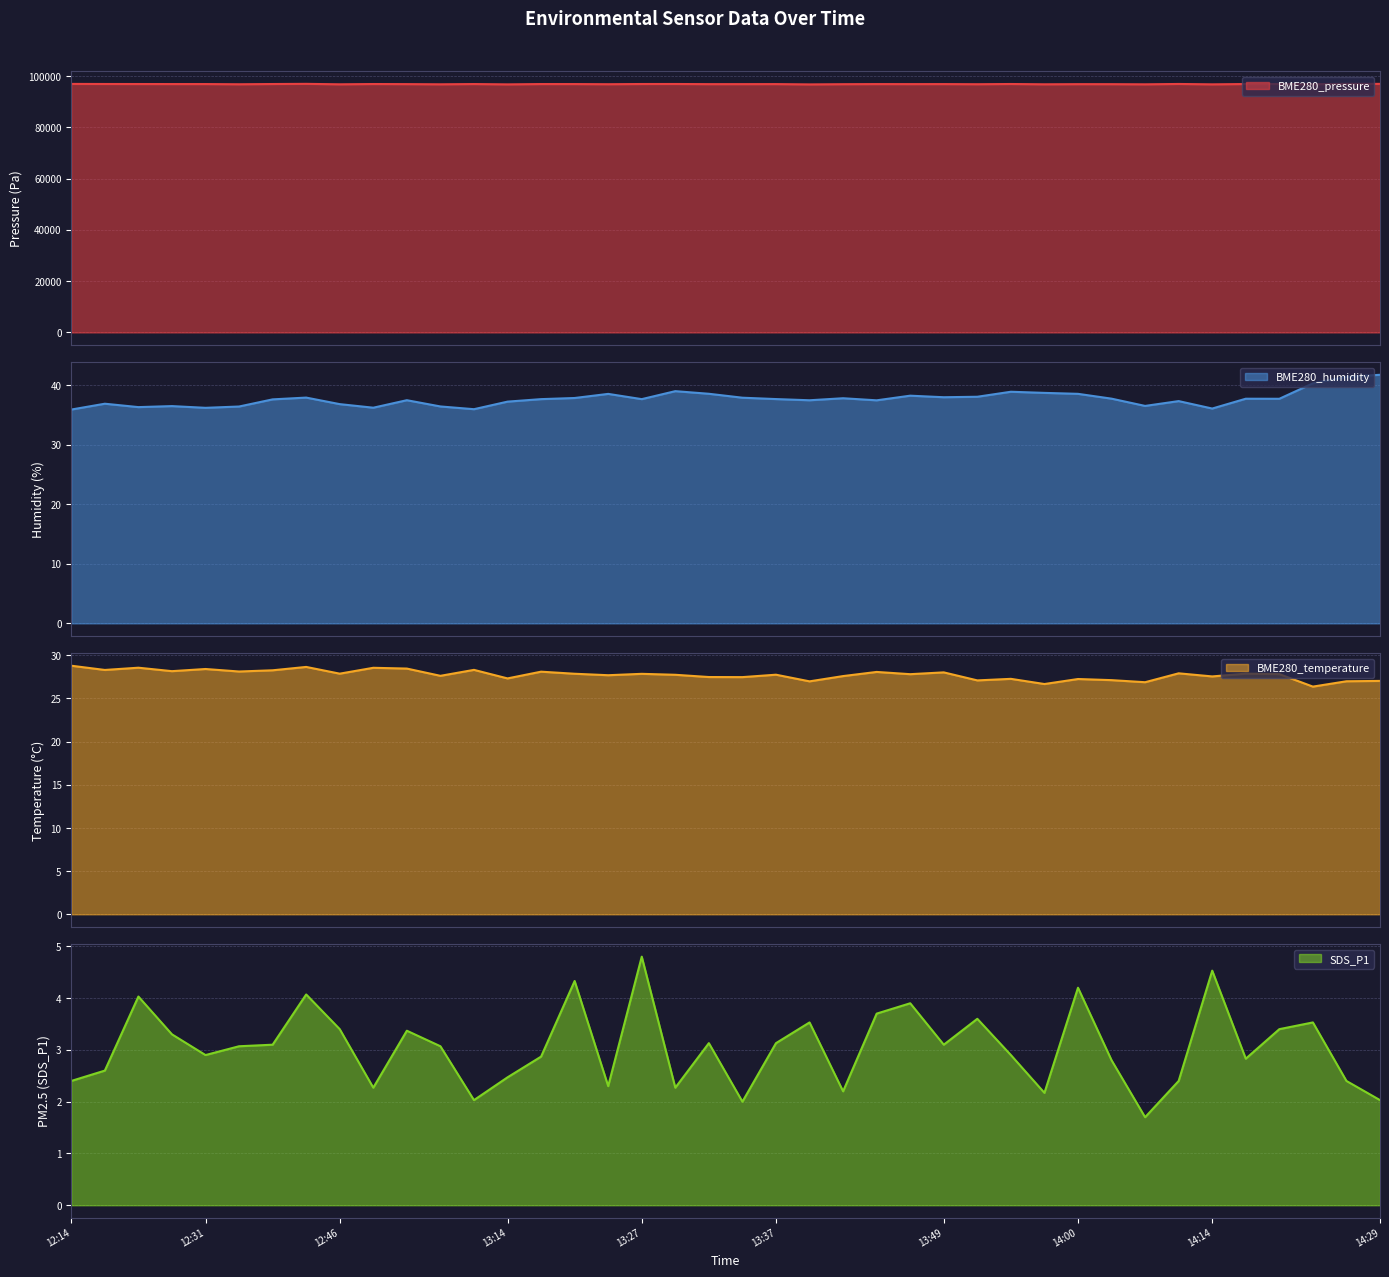

Does the chart display data point markers on the line(s)?

No